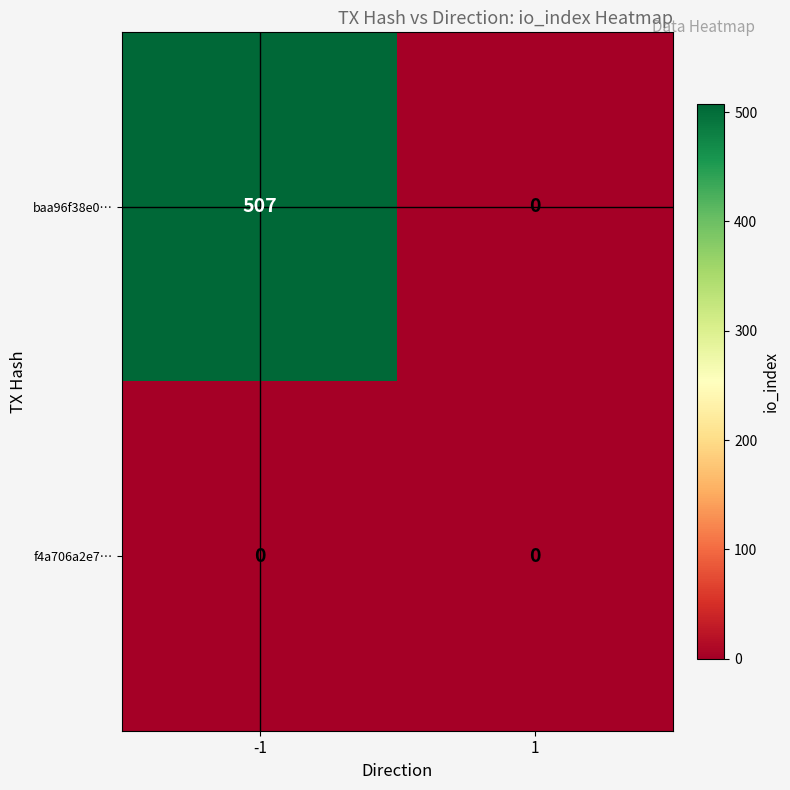

Reading left to right, transcribe all the data shown in this chart.

baa96f38e0…: -1=507	1=0
f4a706a2e7…: -1=0	1=0